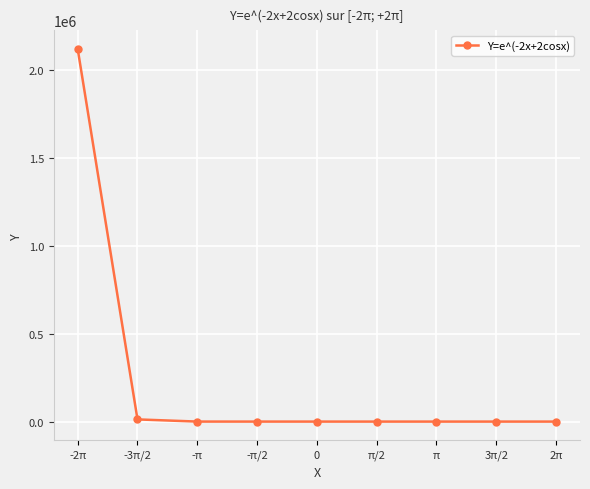

How many values exceed 7?

5